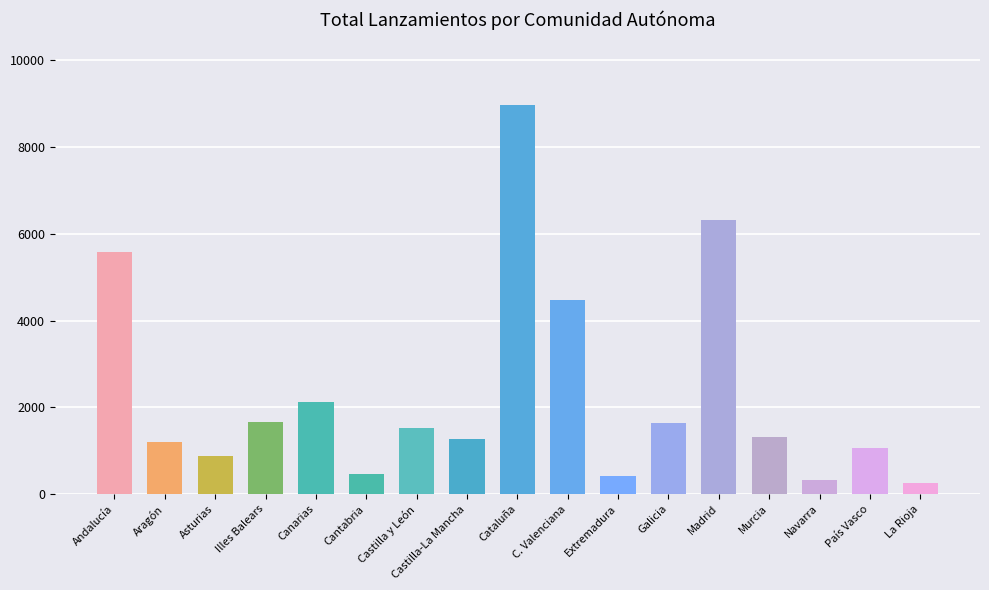

True or false: the data shows 6325 at Madrid.

True